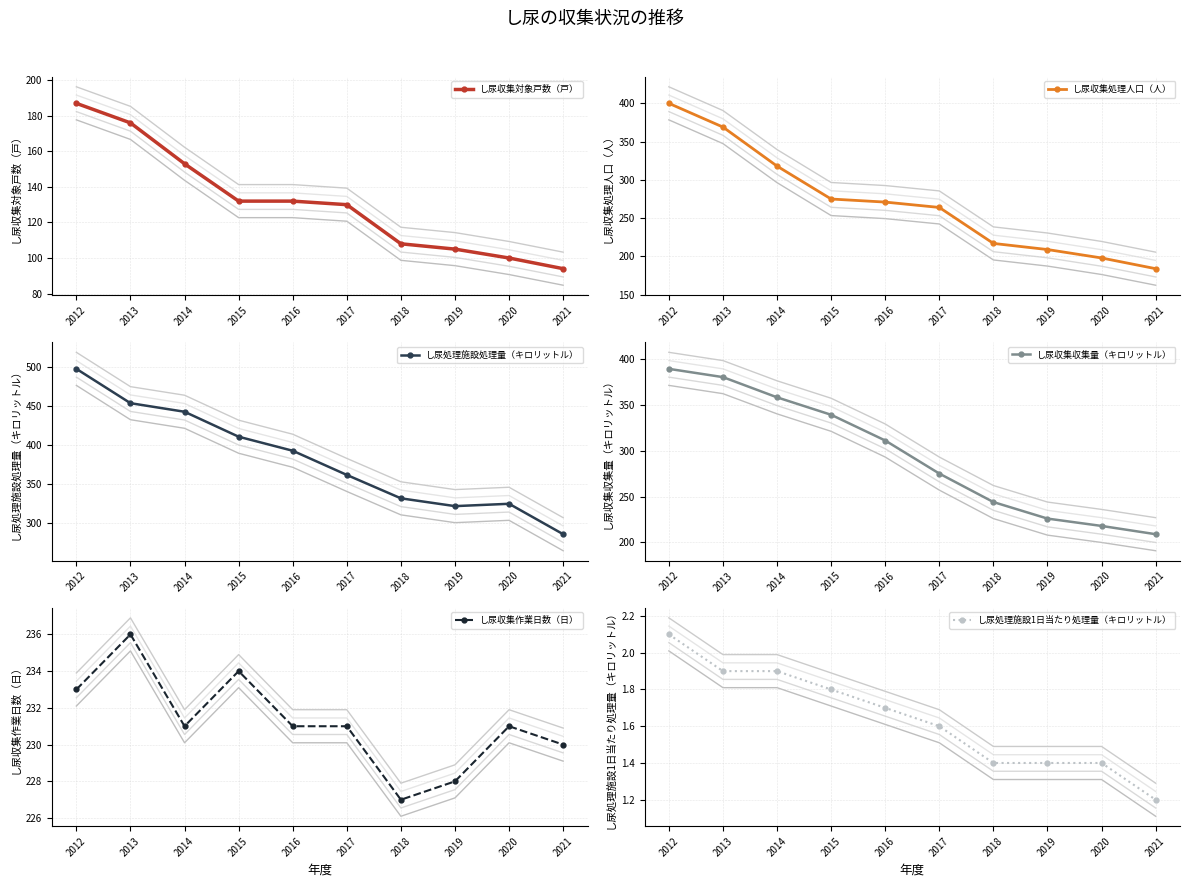

Which series has the largest range (max minus min)?

し尿収集処理人口（人）